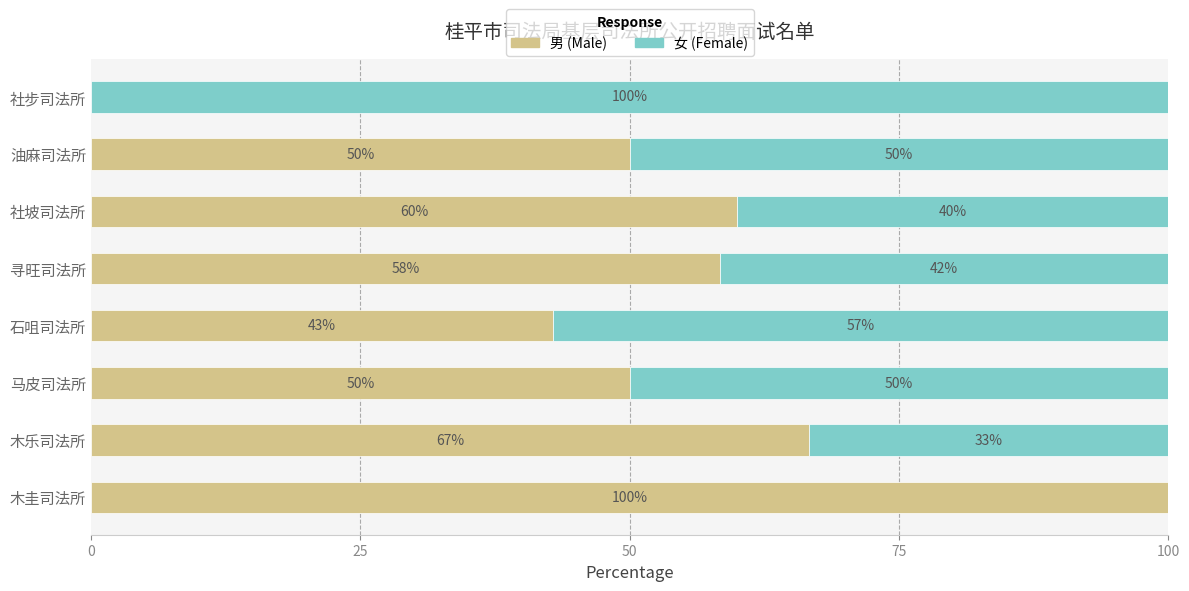

What is the total value across all series at 木圭司法所?

100.0